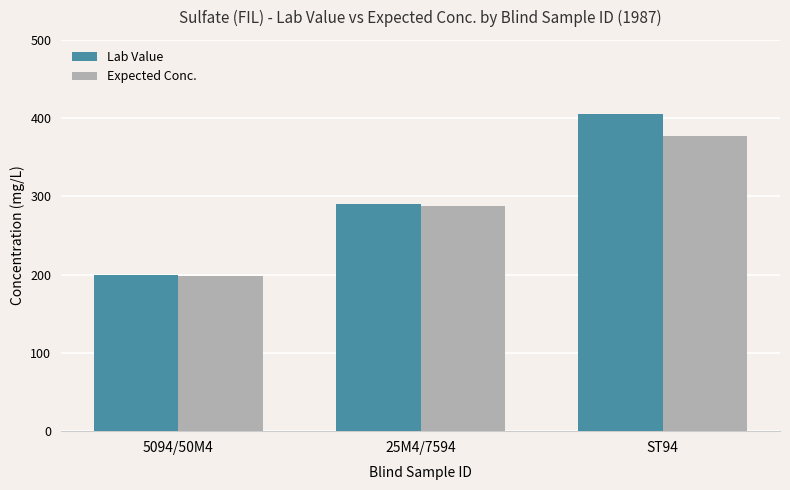

At which label is Lab Value closest to 302?

25M4/7594